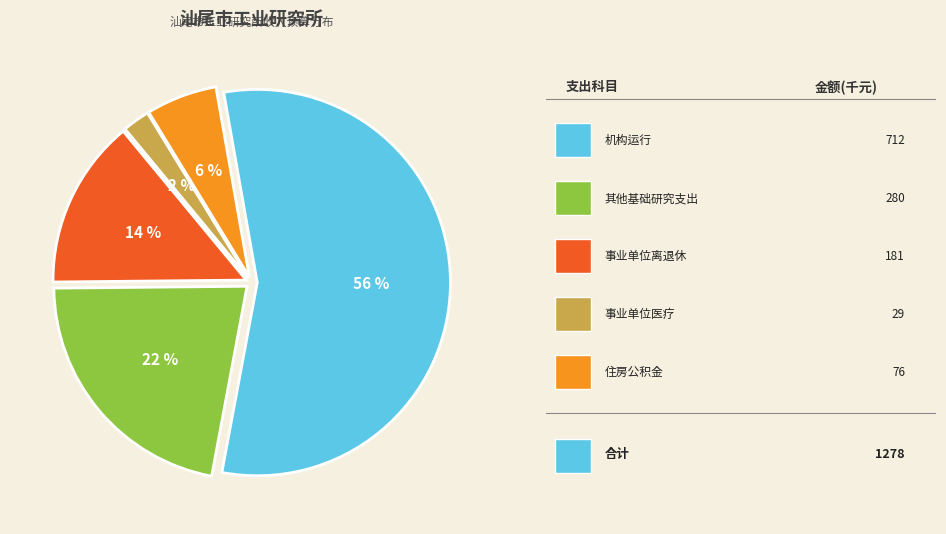

Does any single category account for the majority?

Yes